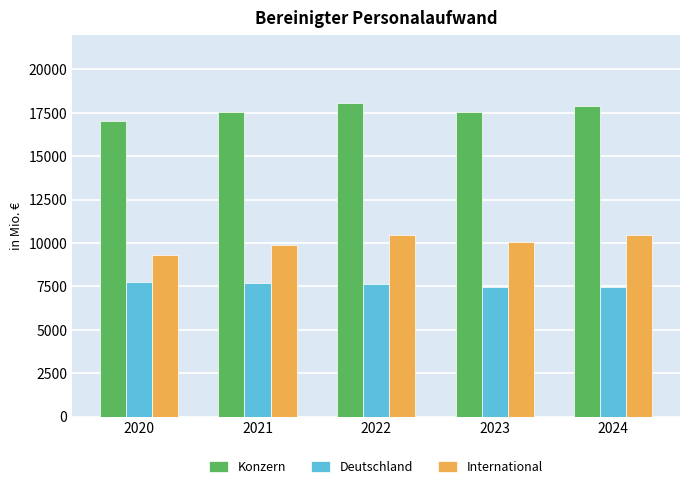

Rank the series by their average value, from lowest to highest.

Deutschland, International, Konzern